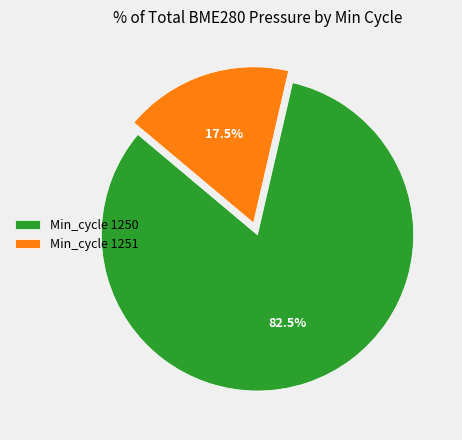

To the nearest percent, what is the average slice percentage?

50%